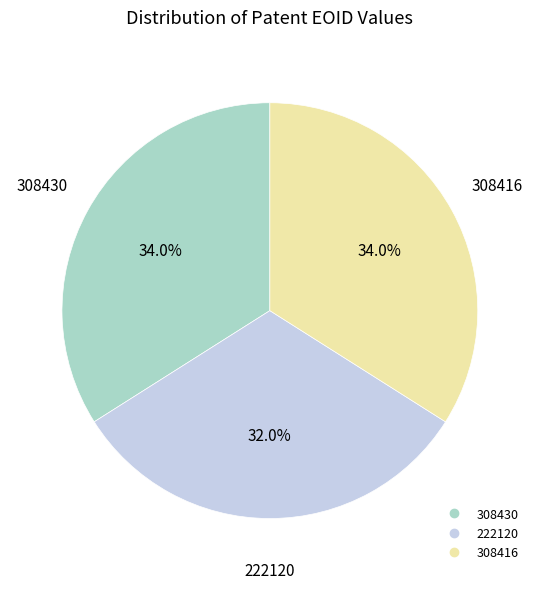

Approximately how many times larger is the value at 308430 compared to 222120?

1.1